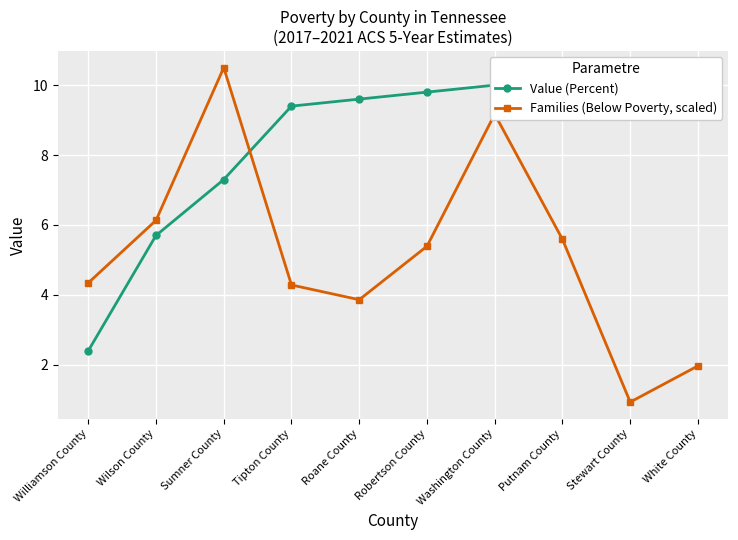

Count the number of categories in the chart.

10